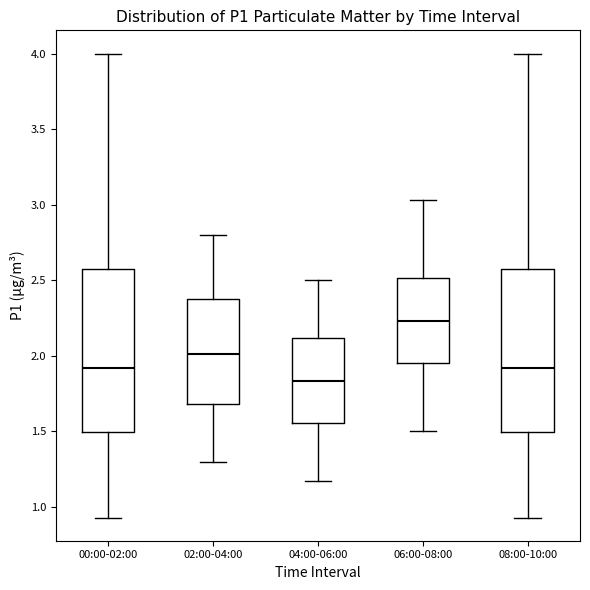

Which box has the highest median line?

06:00-08:00